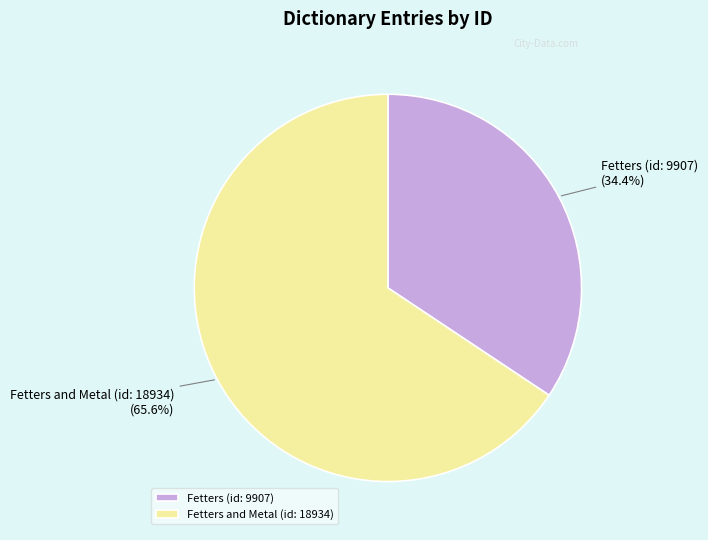

Approximately how many times larger is the value at Fetters and Metal (id: 18934) compared to Fetters (id: 9907)?

1.9